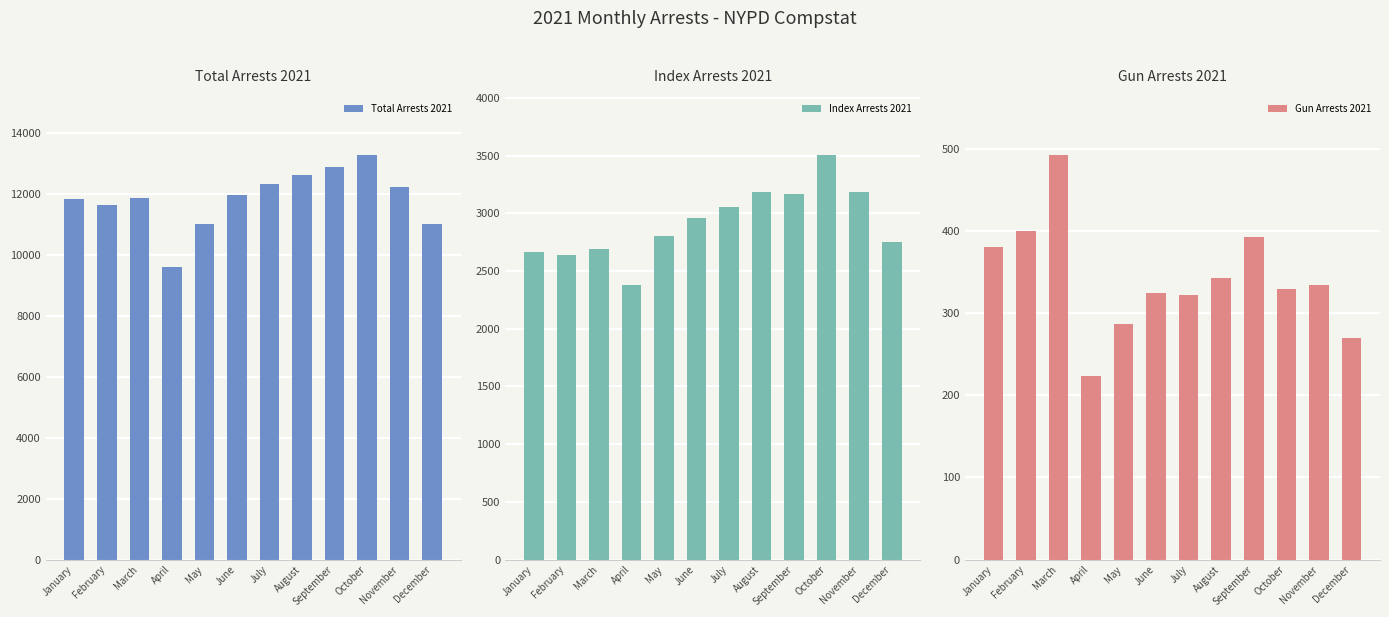

Reading left to right, transcribe all the data shown in this chart.

Total Arrests 2021: 11808	11638	11872	9595	11018	11948	12320	12612	12890	13251	12232	10990
Index Arrests 2021: 2667	2638	2689	2381	2804	2958	3058	3185	3168	3501	3184	2755
Gun Arrests 2021: 381	400	492	223	287	324	322	343	393	330	334	270